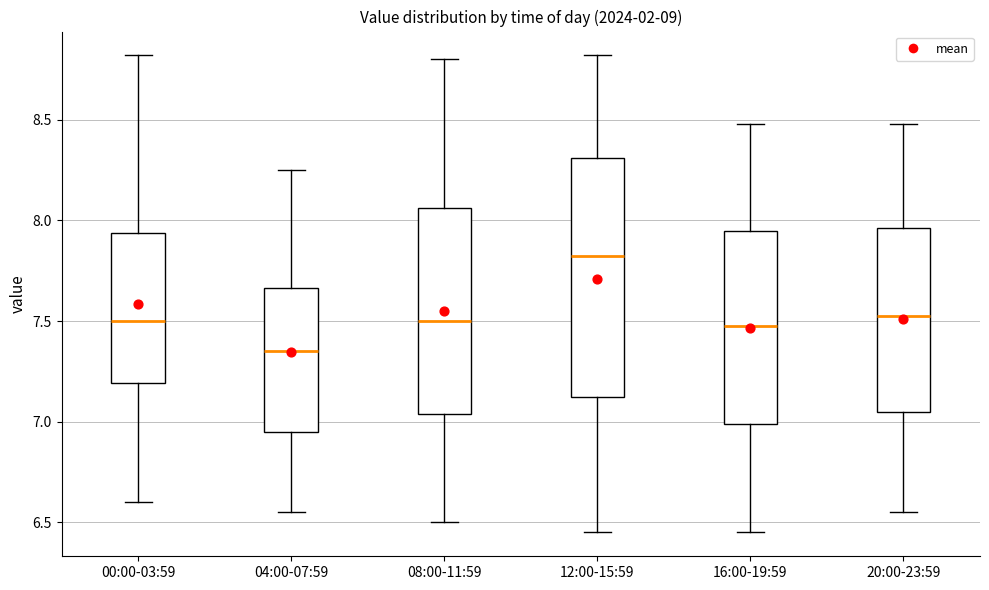

Which box is the tallest, from its lower edge to its upper edge?

12:00-15:59